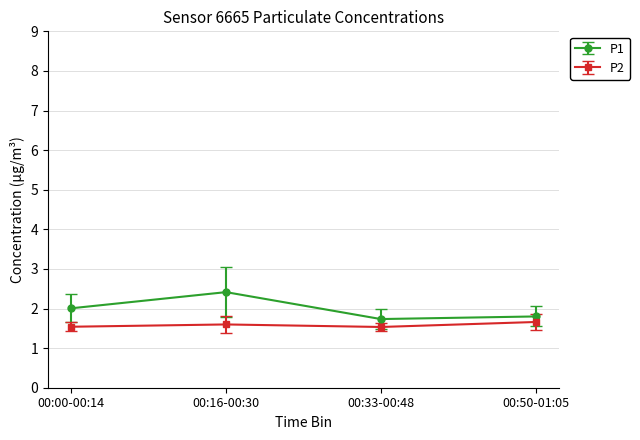

Reading left to right, what are all the values shown in this chart?

P1: 2.0	2.4	1.7	1.8
P2: 1.5	1.6	1.5	1.7